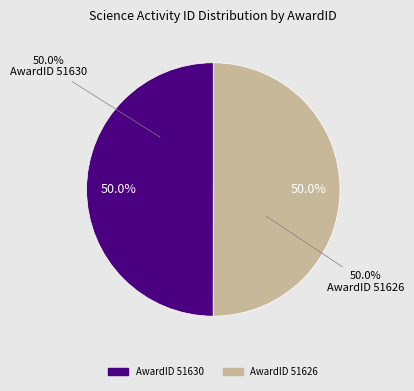

Rank the categories by value from highest to lowest.

51626, 51630